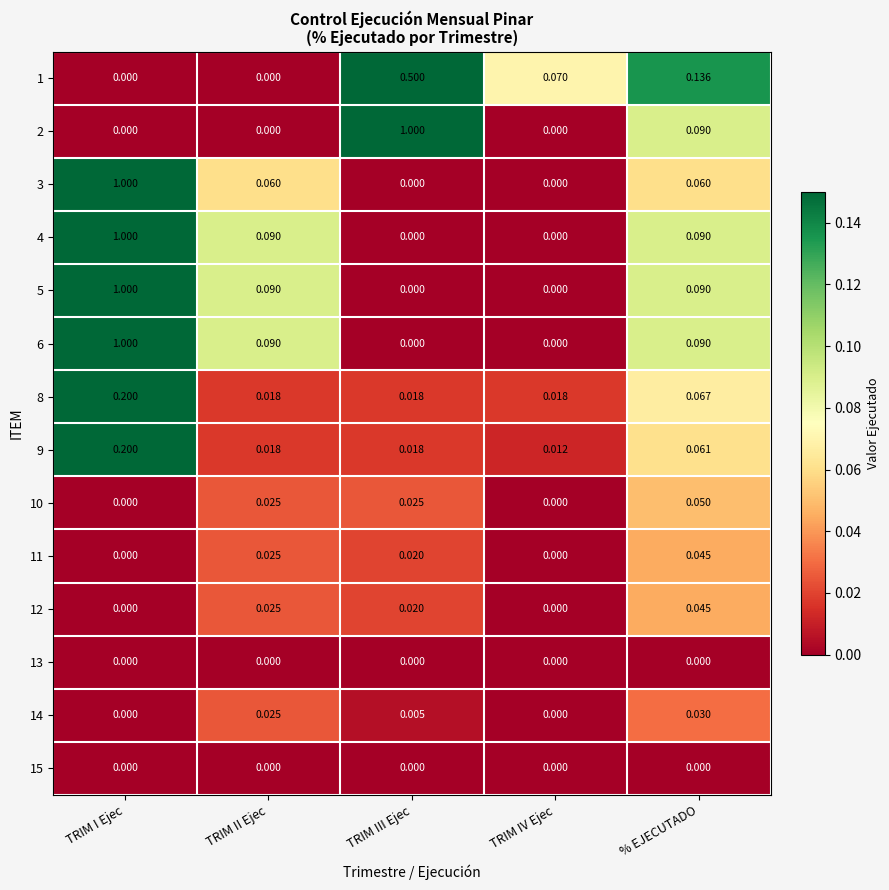

At which category is the sum across all series the highest?

TRIM I Ejec